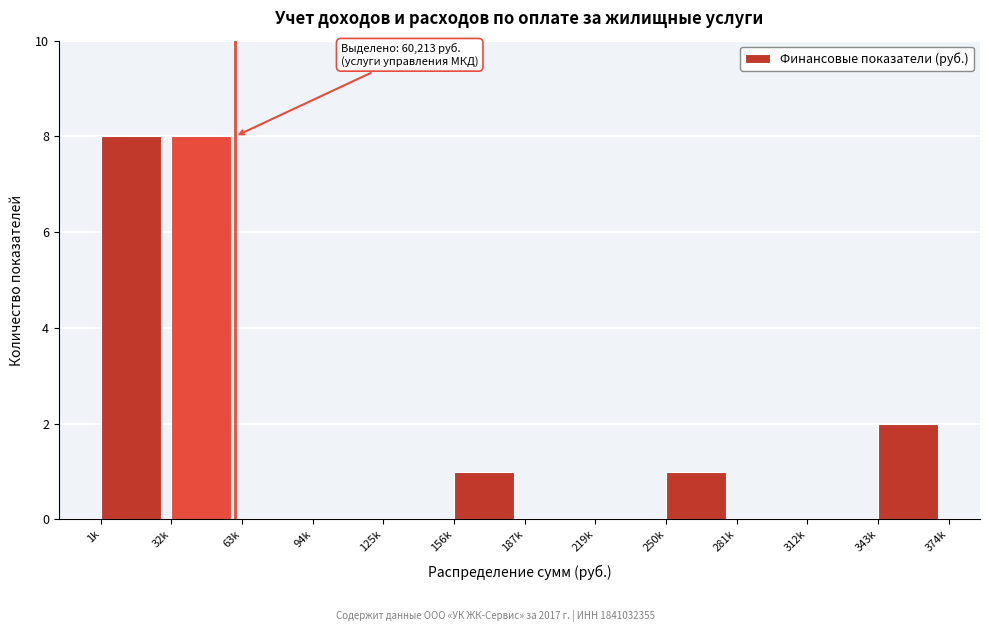

Reading right to left, extract all data points from this chart.

343k=2	312k=0	281k=0	250k=1	219k=0	187k=0	156k=1	125k=0	94k=0	63k=0	32k=8	1k=8